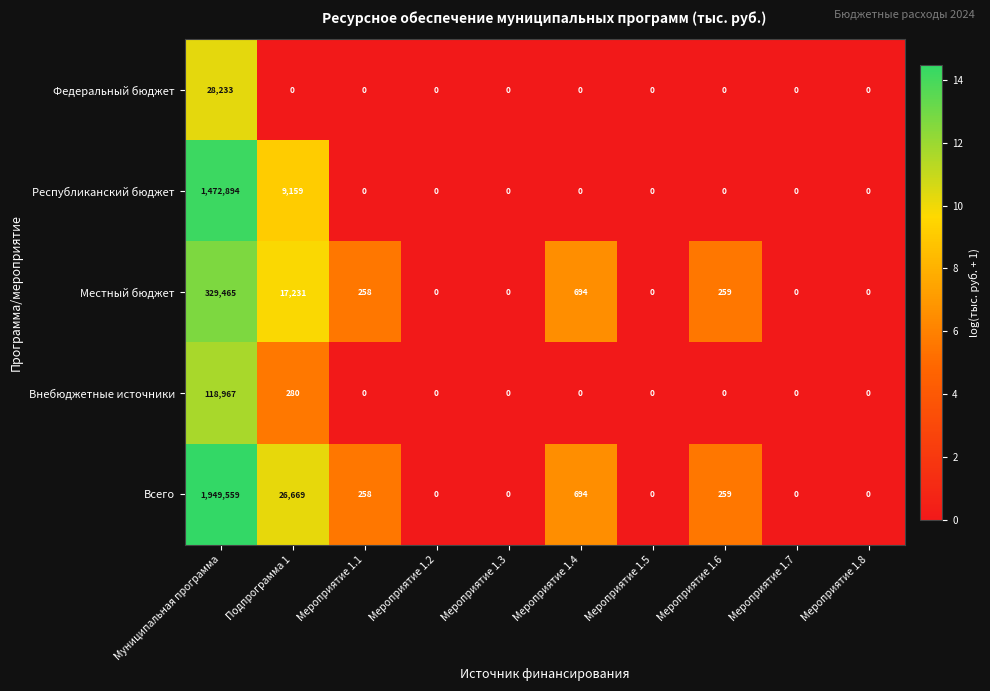

Is it true that Республиканский бюджет equals 4717 at Подпрограмма 1?

False